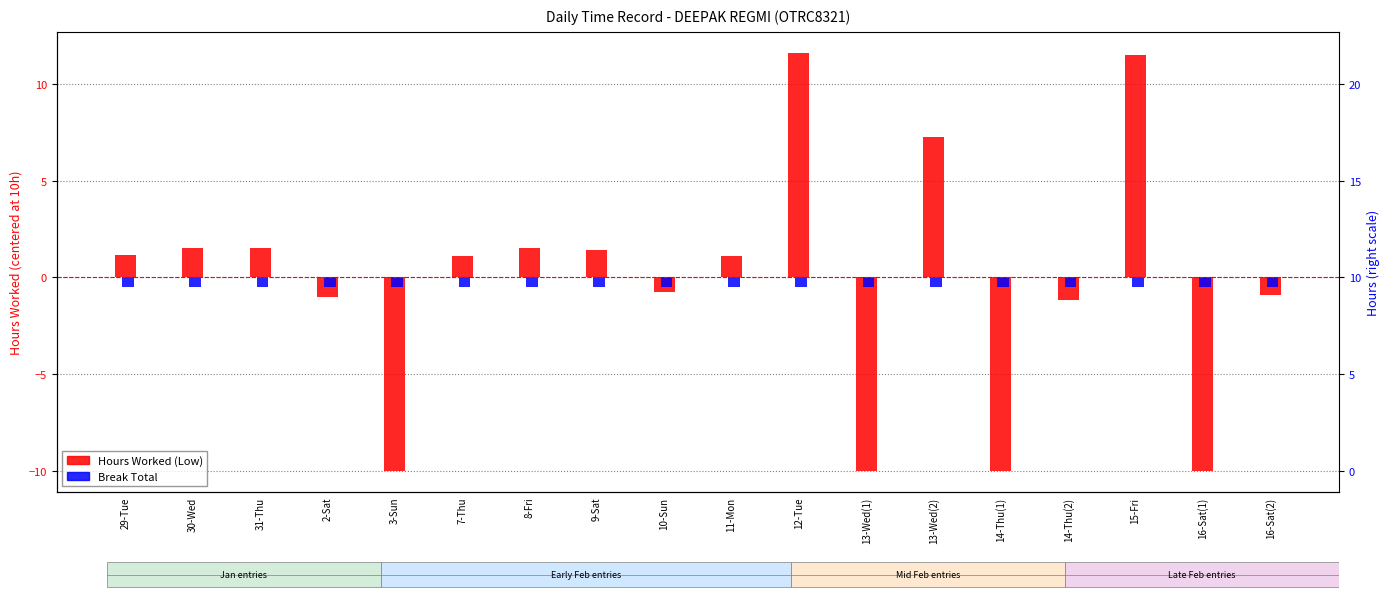

At which label is Hours Worked (Low) closest to 0?

10-Sun